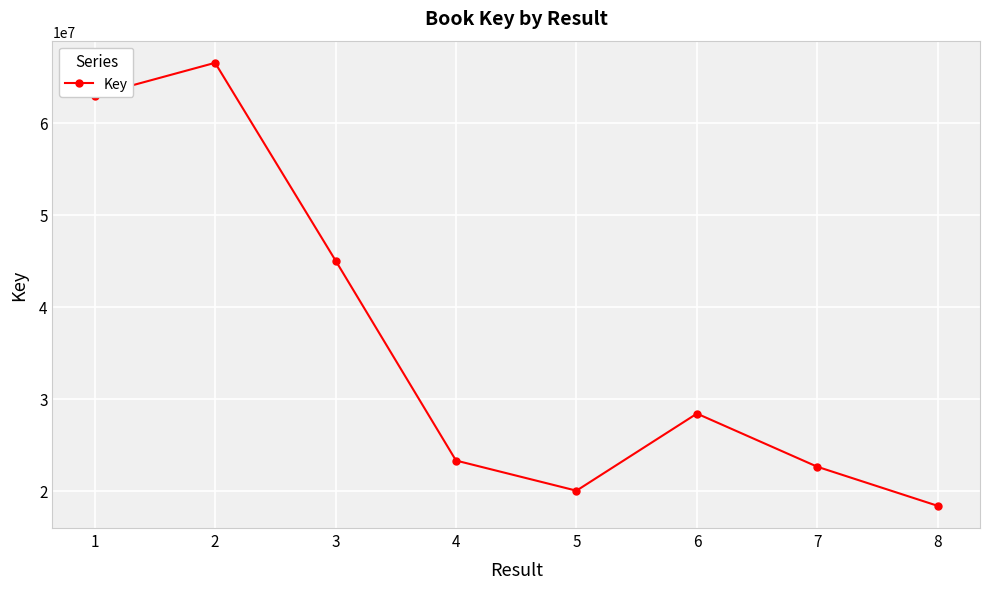

At which category does the chart reach its peak across all series?

2